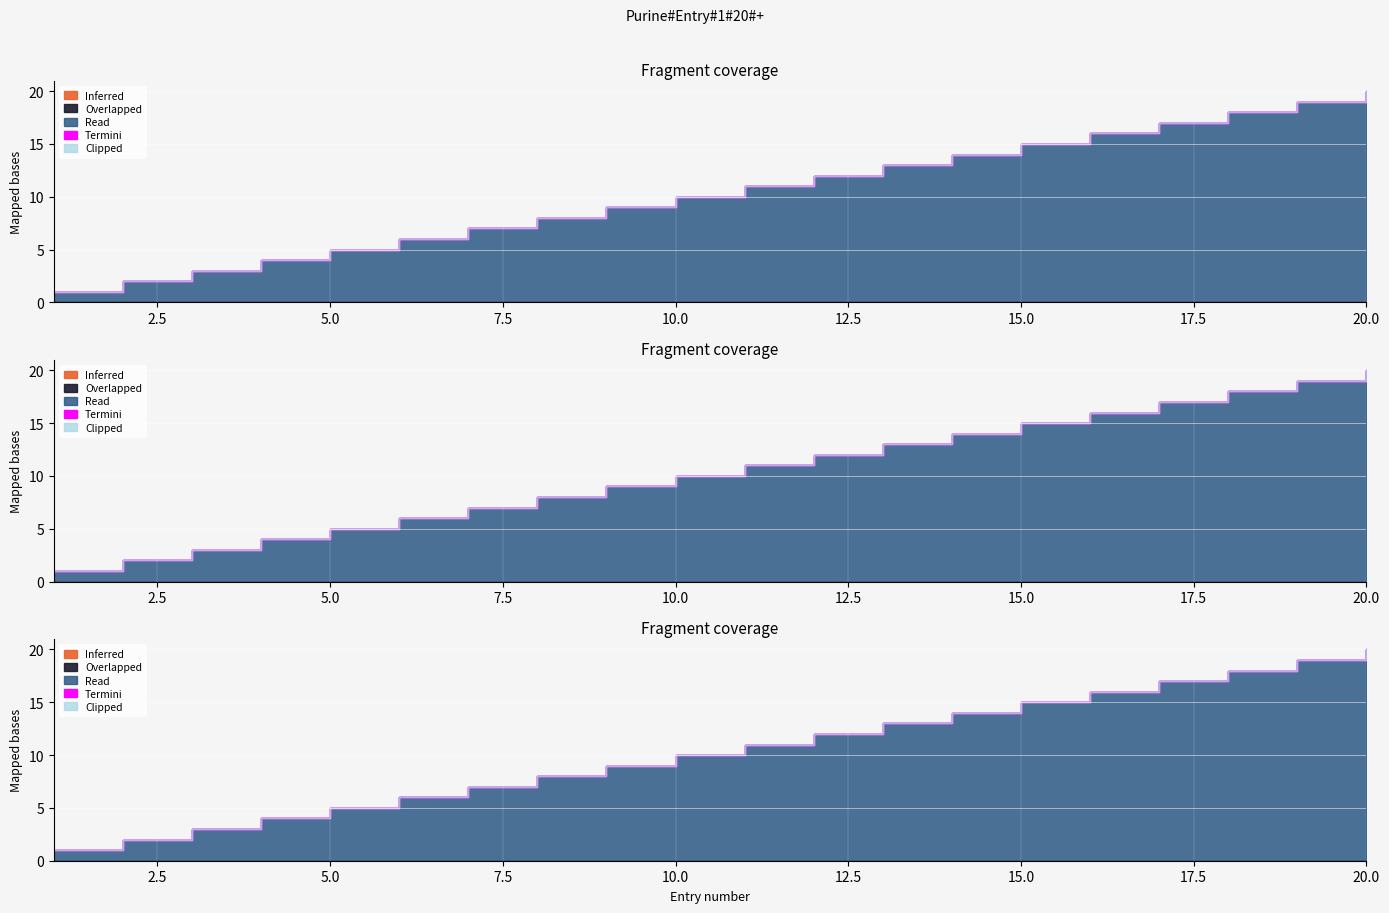

Reading right to left, transcribe all the data shown in this chart.

Overlapped: 20=0	19=0	18=0	17=0	16=0	15=0	14=0	13=0	12=0	11=0	10=0	9=0	8=0	7=0	6=0	5=0	4=0	3=0	2=0	1=0
Read: 20=20	19=19	18=18	17=17	16=16	15=15	14=14	13=13	12=12	11=11	10=10	9=9	8=8	7=7	6=6	5=5	4=4	3=3	2=2	1=1
Termini: 20=0	19=0	18=0	17=0	16=0	15=0	14=0	13=0	12=0	11=0	10=0	9=0	8=0	7=0	6=0	5=0	4=0	3=0	2=0	1=0
Inferred: 20=0	19=0	18=0	17=0	16=0	15=0	14=0	13=0	12=0	11=0	10=0	9=0	8=0	7=0	6=0	5=0	4=0	3=0	2=0	1=0
Clipped: 20=0	19=0	18=0	17=0	16=0	15=0	14=0	13=0	12=0	11=0	10=0	9=0	8=0	7=0	6=0	5=0	4=0	3=0	2=0	1=0